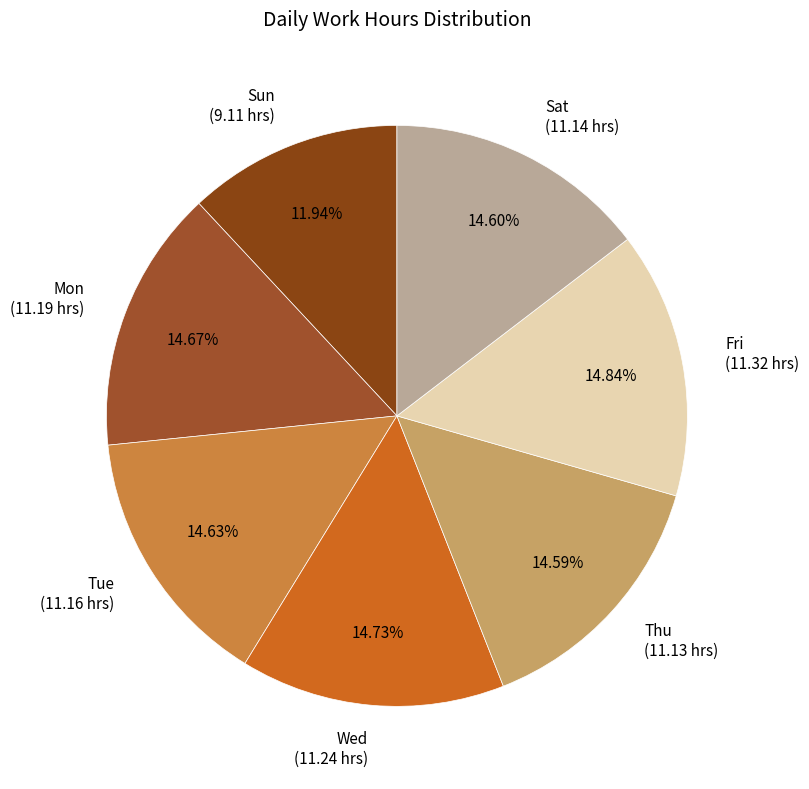

Does Tue (11.16 hrs) represent more than half of the total?

No